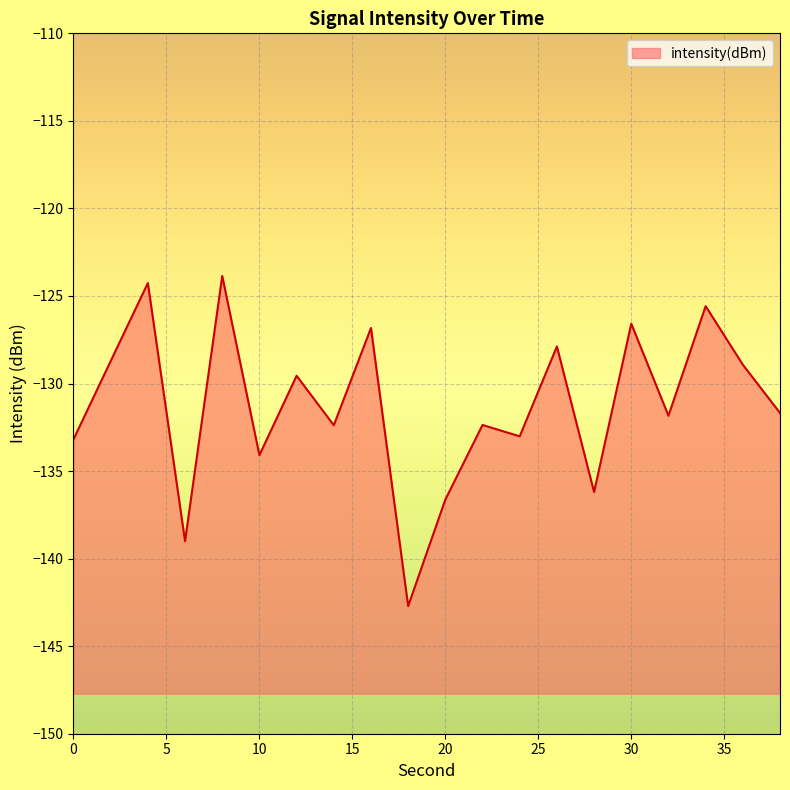

True or false: the data shows -31.5 at 34.

False